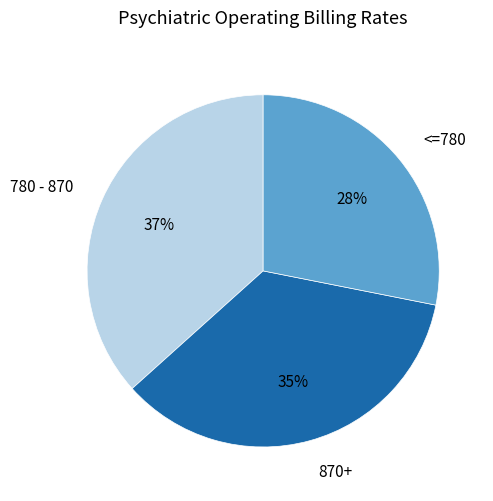

Which slice is the smallest?

<=780